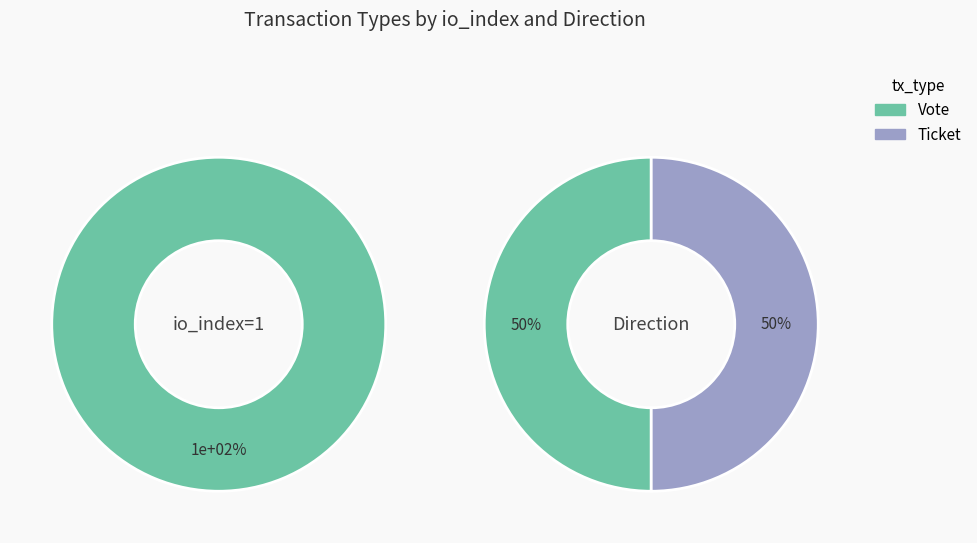

How many slices are in this pie chart?

2